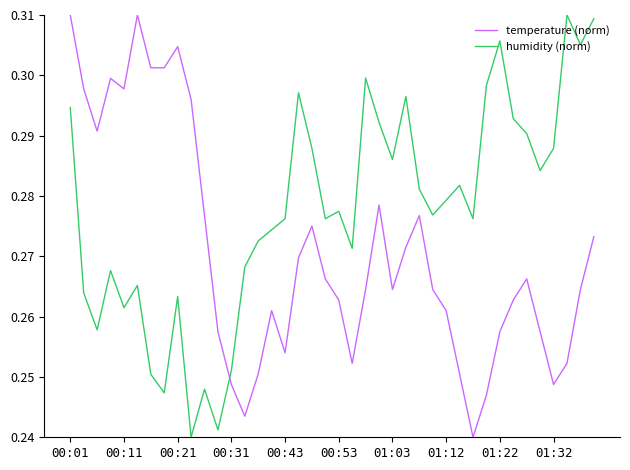

List the series in order of their overall mean, highest first.

humidity (norm), temperature (norm)